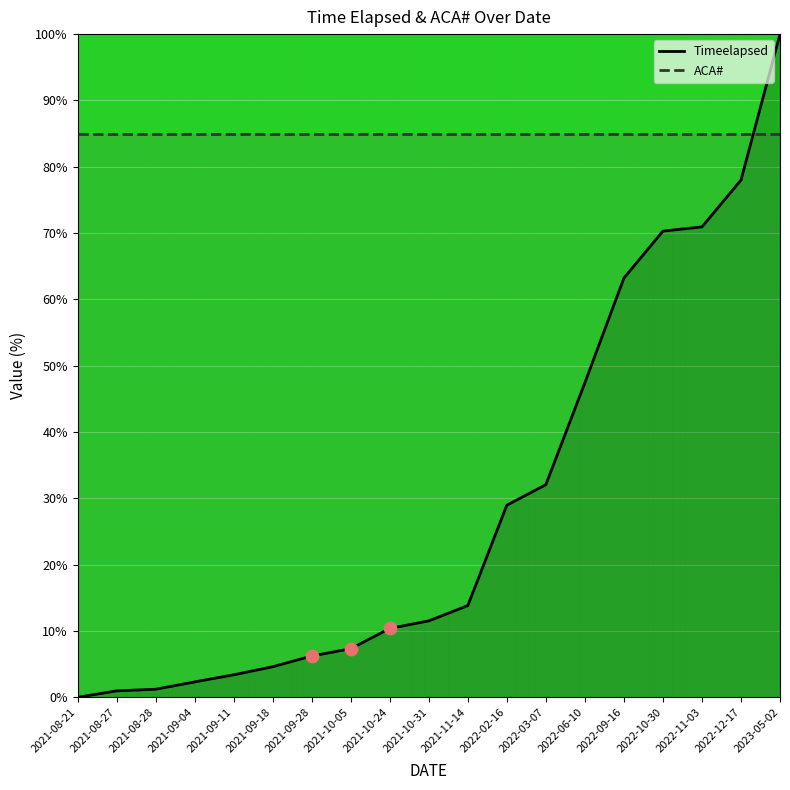

What is the ratio of the value at 2021-08-28 to the value at 2021-11-14?

0.1